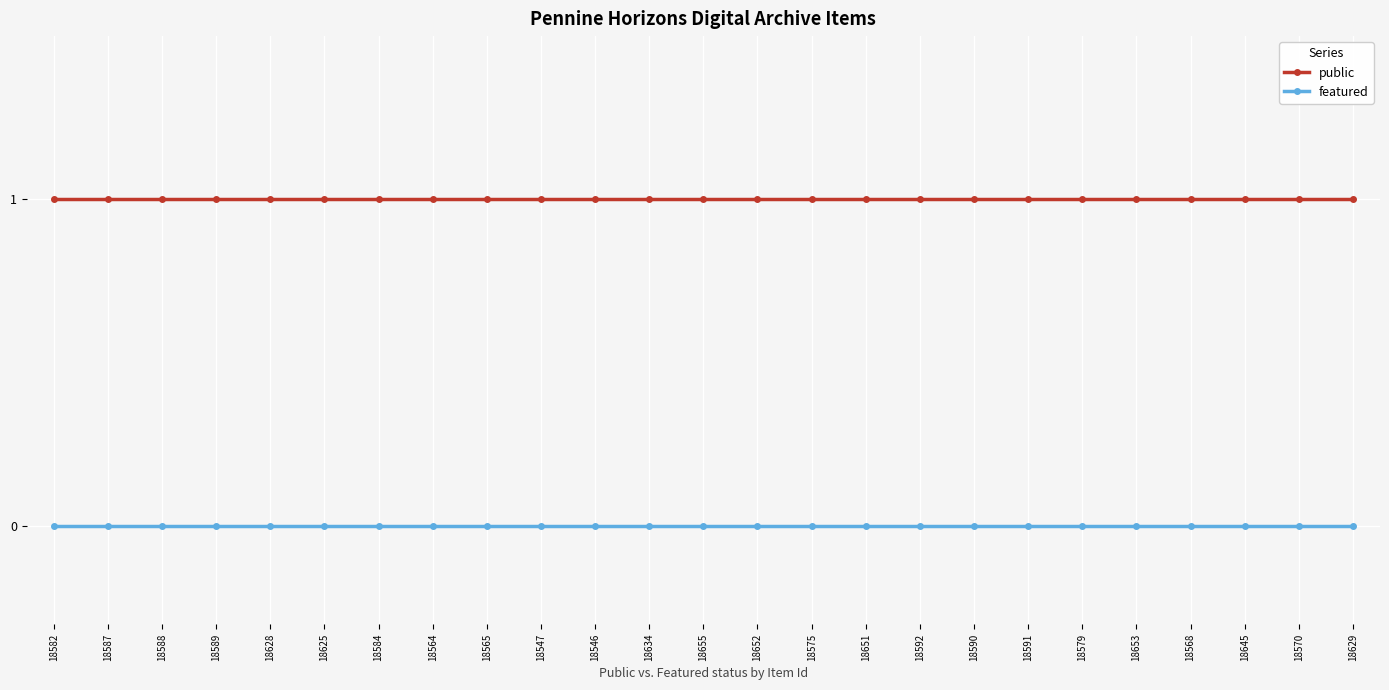

Is it true that public equals 0 at 18582?

False